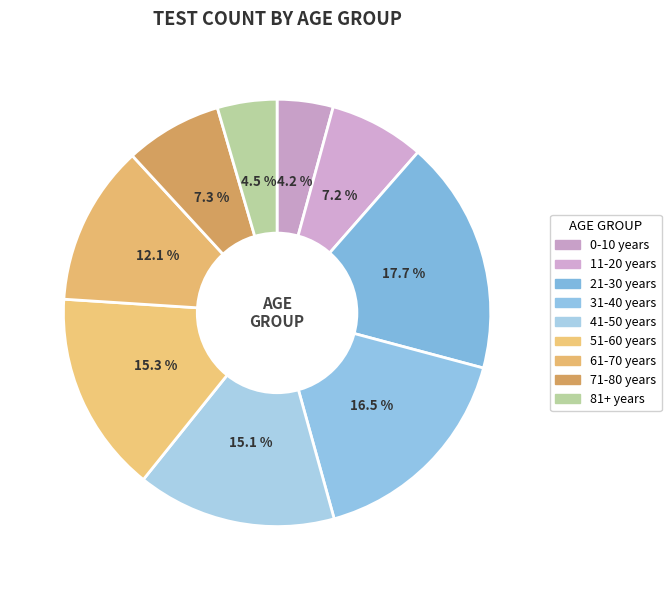

How many slices are in this pie chart?

9